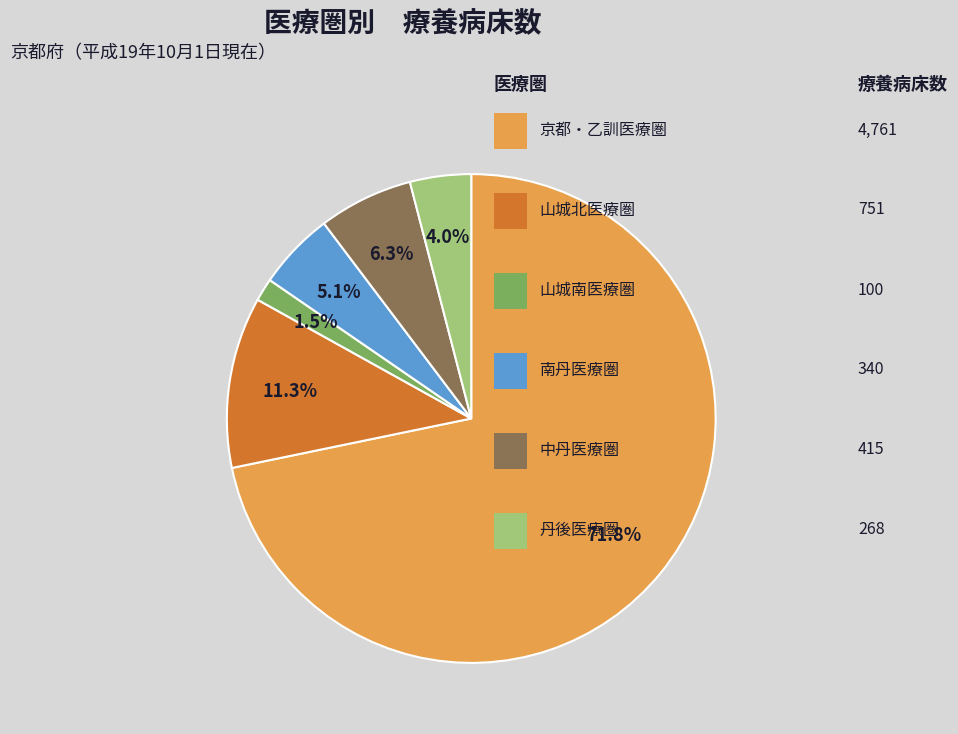

Does any single category account for the majority?

Yes